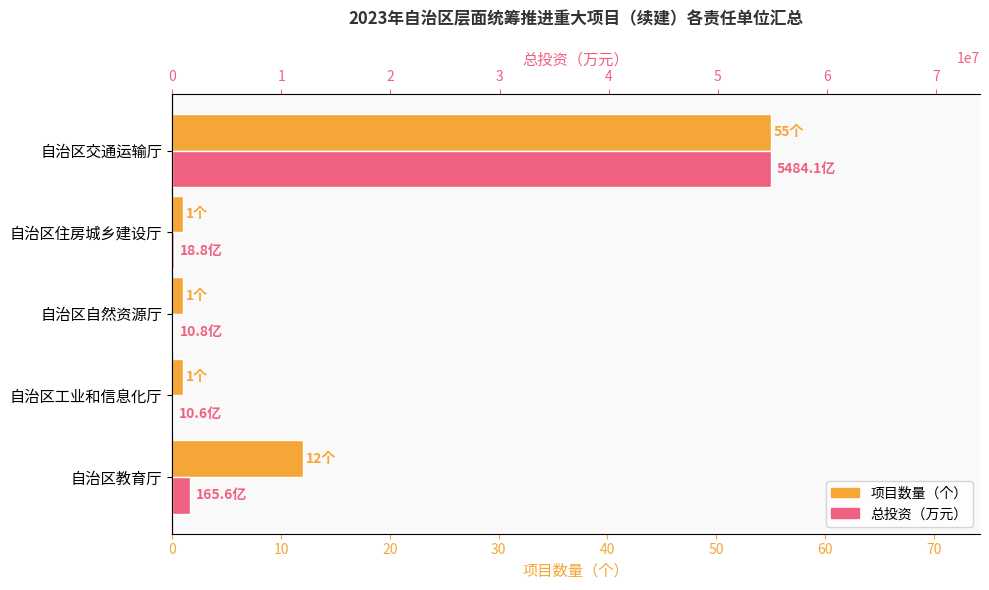

What is the difference between the maximum and second lowest values in the 项目数量（个） series?

54.0